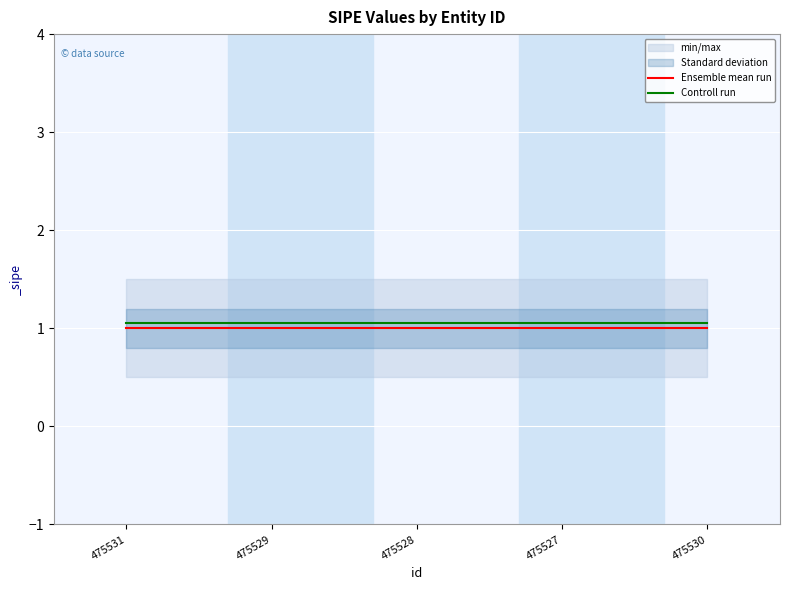

True or false: Ensemble mean run and Controll run cross at least once.

False